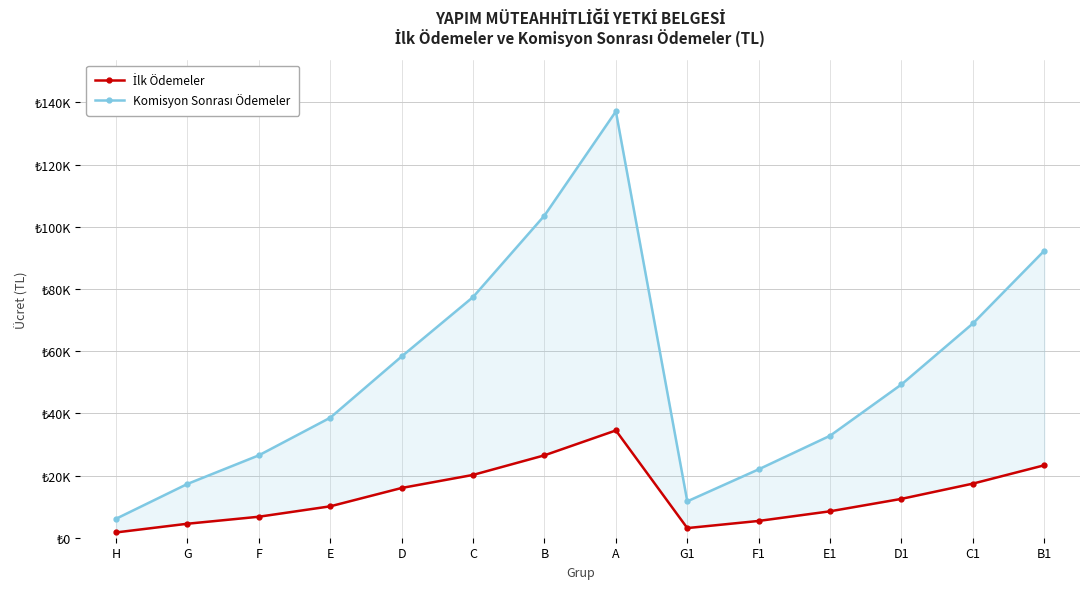

Is it true that İlk Ödemeler equals 12500 at D1?

True